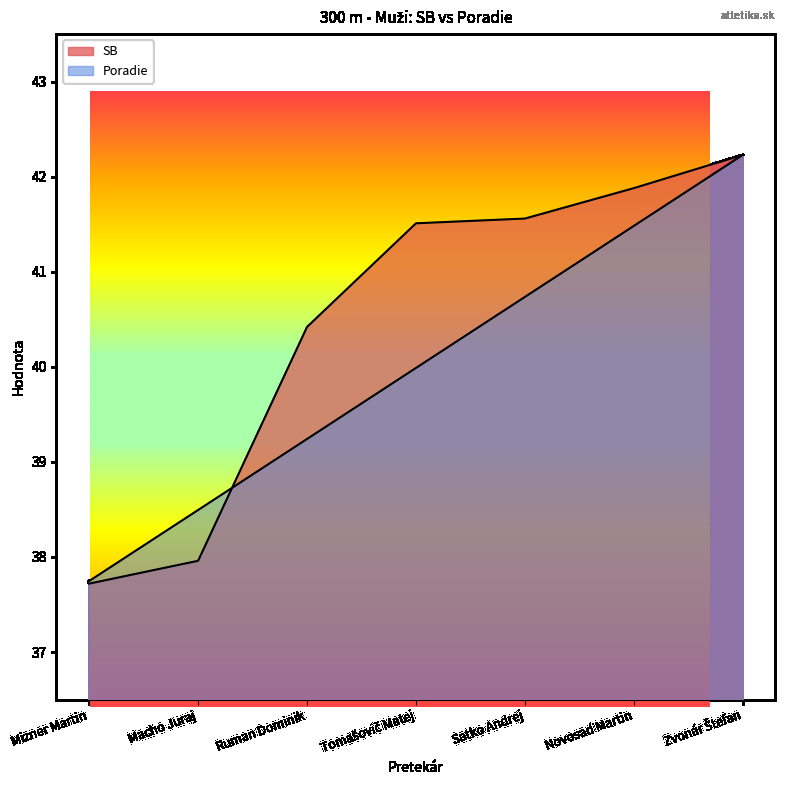

Does the chart display data point markers on the line(s)?

No